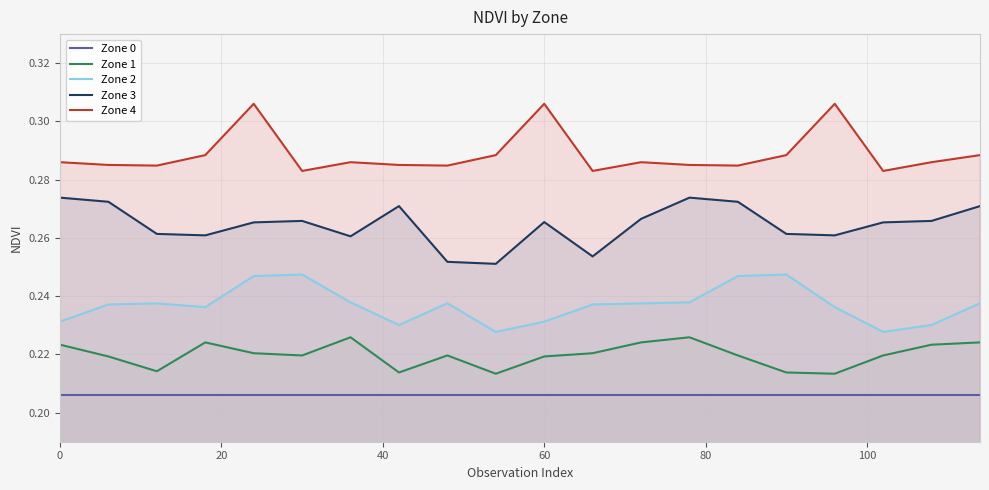

How many lines are shown in the chart?

5